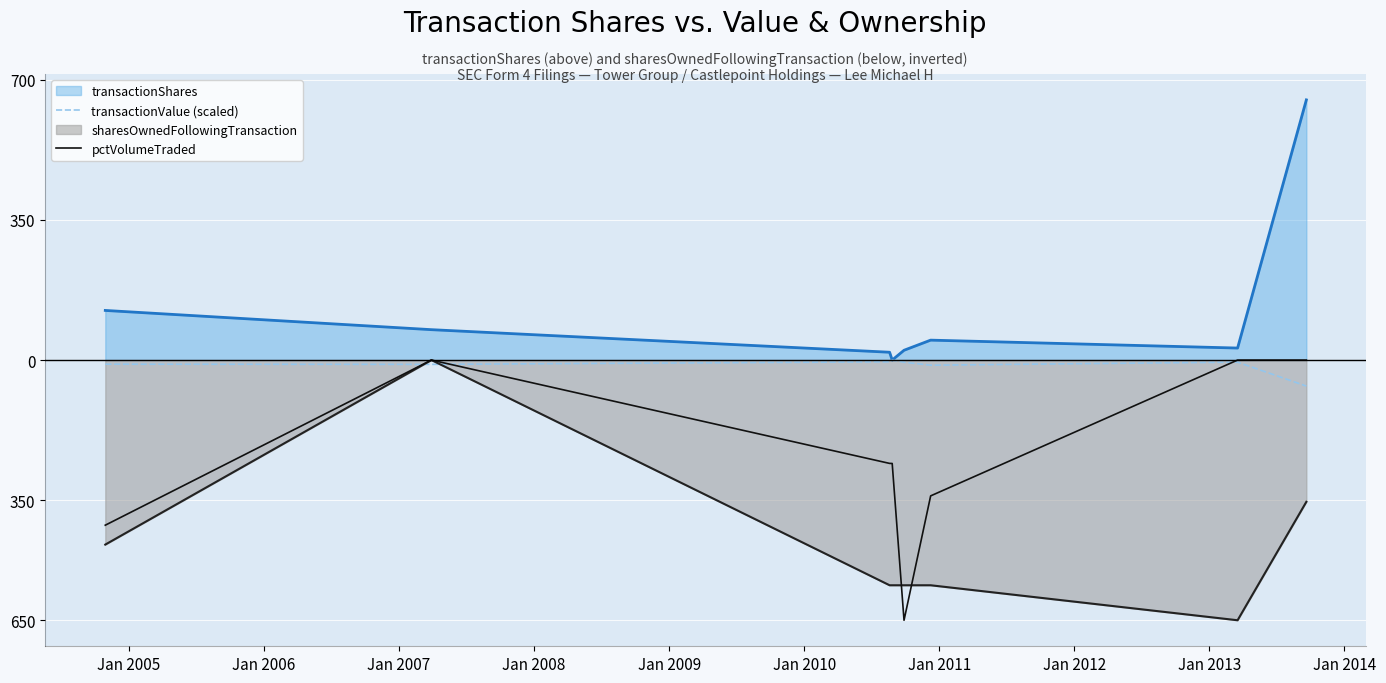

How many interior local valleys does the pctVolumeTraded series have?

1